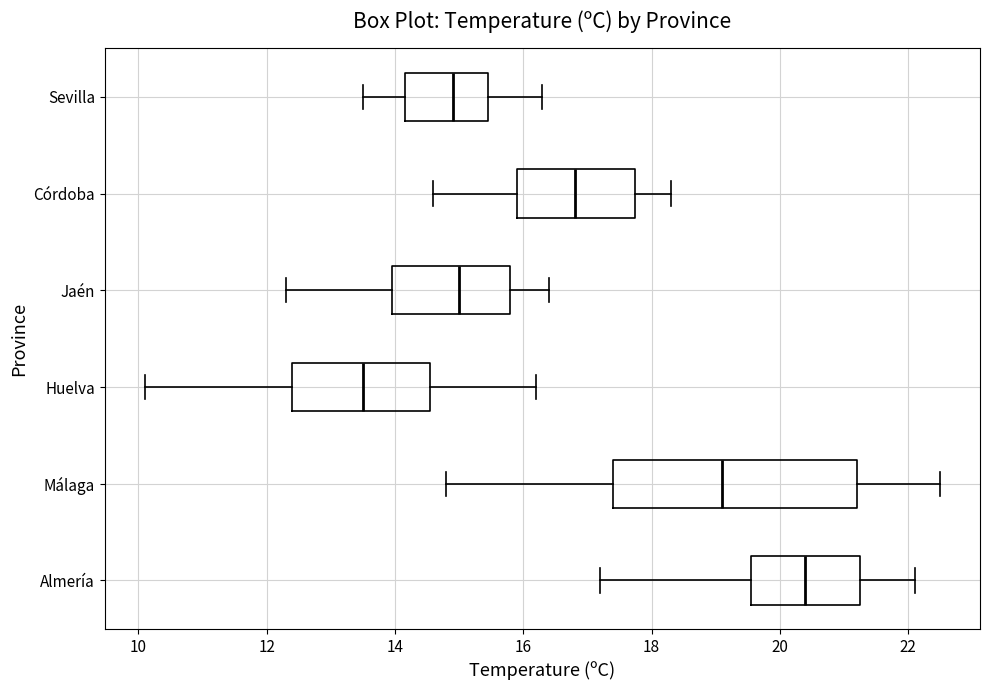

Reading bottom to top, transcribe this box plot: for each box, give where its median line is, the range the box spans, and where its two whiskers end, as read against the x-axis. The values are not printed on the chart, so give them approximately, as read against the axis.

Almería: median 20.4, box 19.6 to 21.2, whiskers 17.2 to 22.2
Málaga: median 19.2, box 17.4 to 21.2, whiskers 14.8 to 22.6
Huelva: median 13.6, box 12.4 to 14.6, whiskers 10.2 to 16.2
Jaén: median 15.0, box 14.0 to 15.8, whiskers 12.4 to 16.4
Córdoba: median 16.8, box 16.0 to 17.8, whiskers 14.6 to 18.4
Sevilla: median 15.0, box 14.2 to 15.4, whiskers 13.6 to 16.4